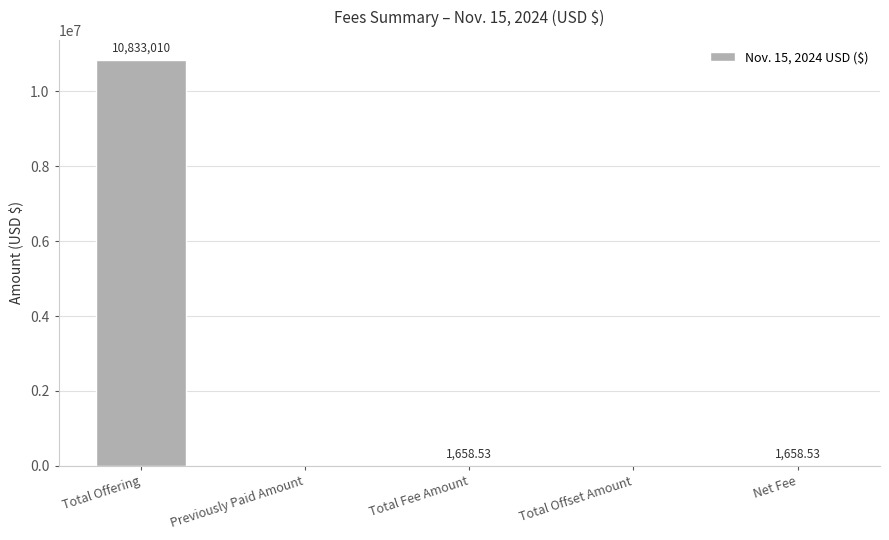

Reading left to right, extract all data points from this chart.

10833010.0	0.0	1658.5	0.0	1658.5